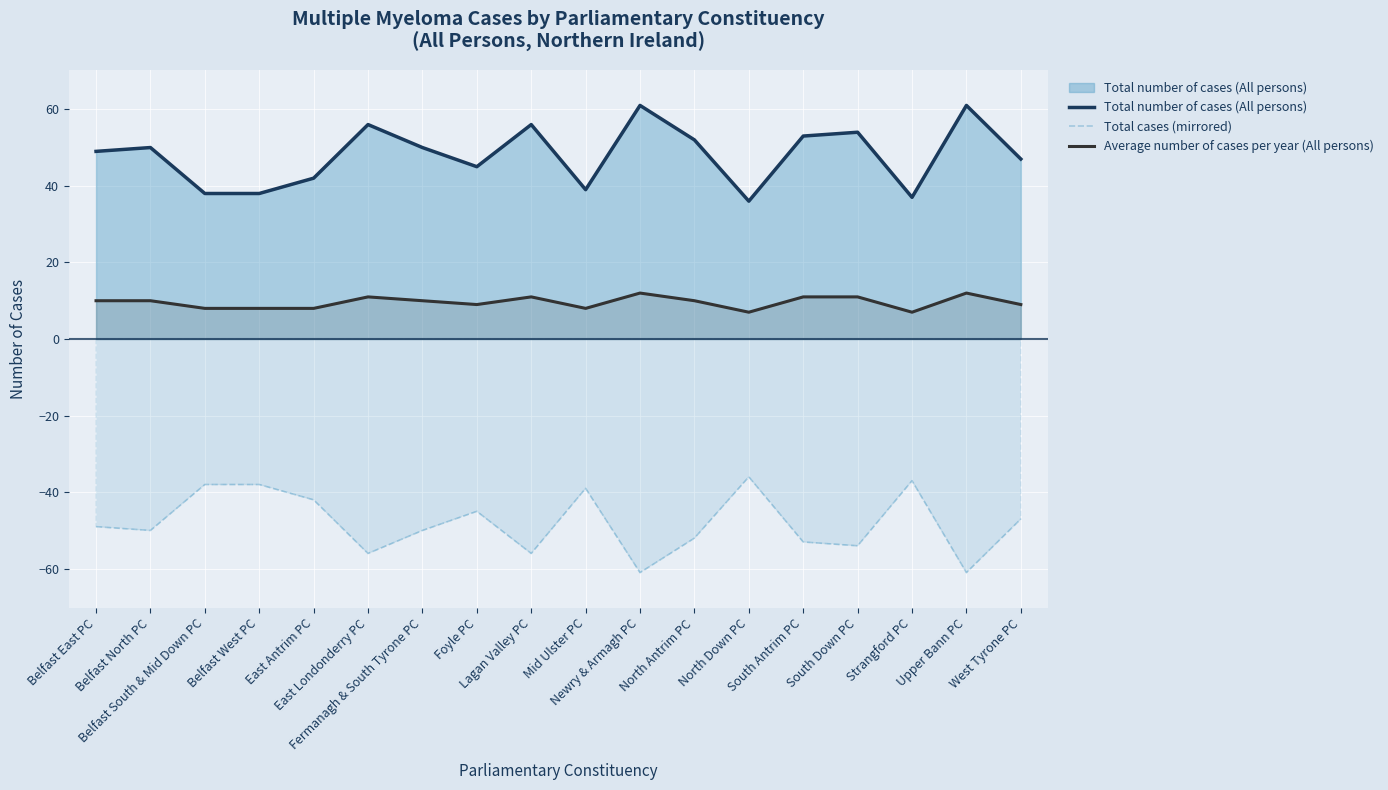

List the labels in order of Total cases (mirrored) value, largest first.

North Down PC, Strangford PC, Belfast South & Mid Down PC, Belfast West PC, Mid Ulster PC, East Antrim PC, Foyle PC, West Tyrone PC, Belfast East PC, Belfast North PC, Fermanagh & South Tyrone PC, North Antrim PC, South Antrim PC, South Down PC, East Londonderry PC, Lagan Valley PC, Newry & Armagh PC, Upper Bann PC